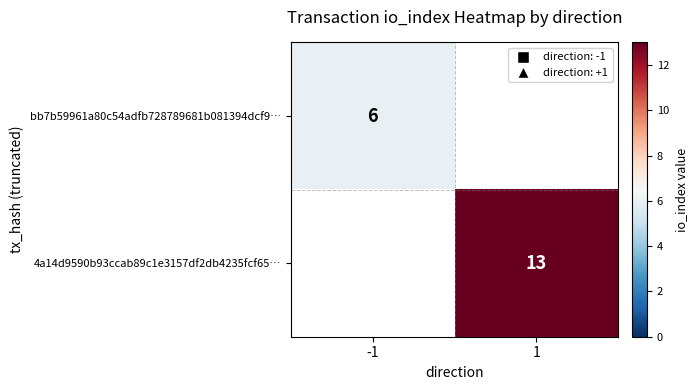

At how many categories does at least one series exceed 5?

2